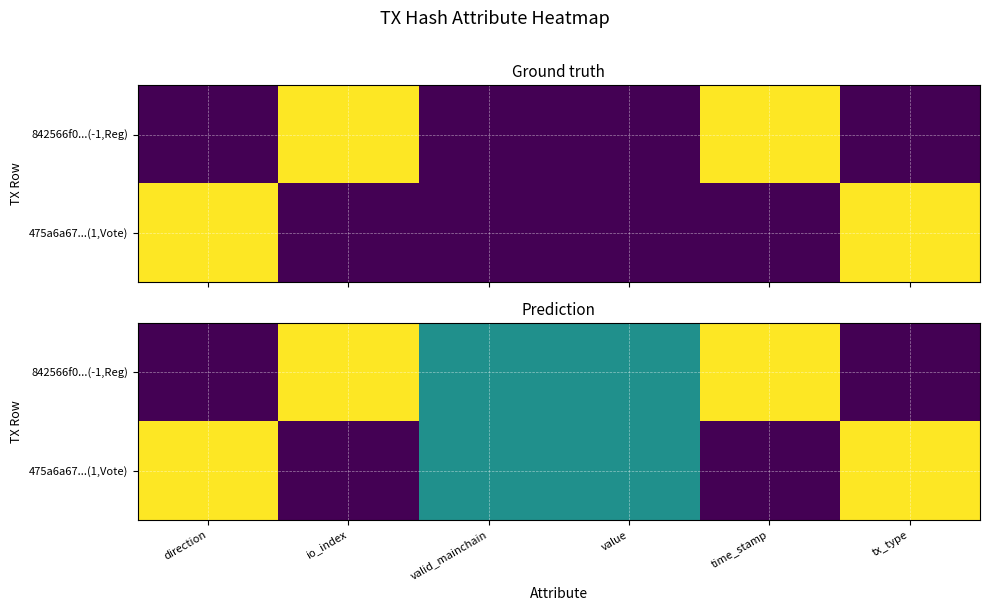

What is the average value of the 475a6a67...(1,Vote) series?

0.5